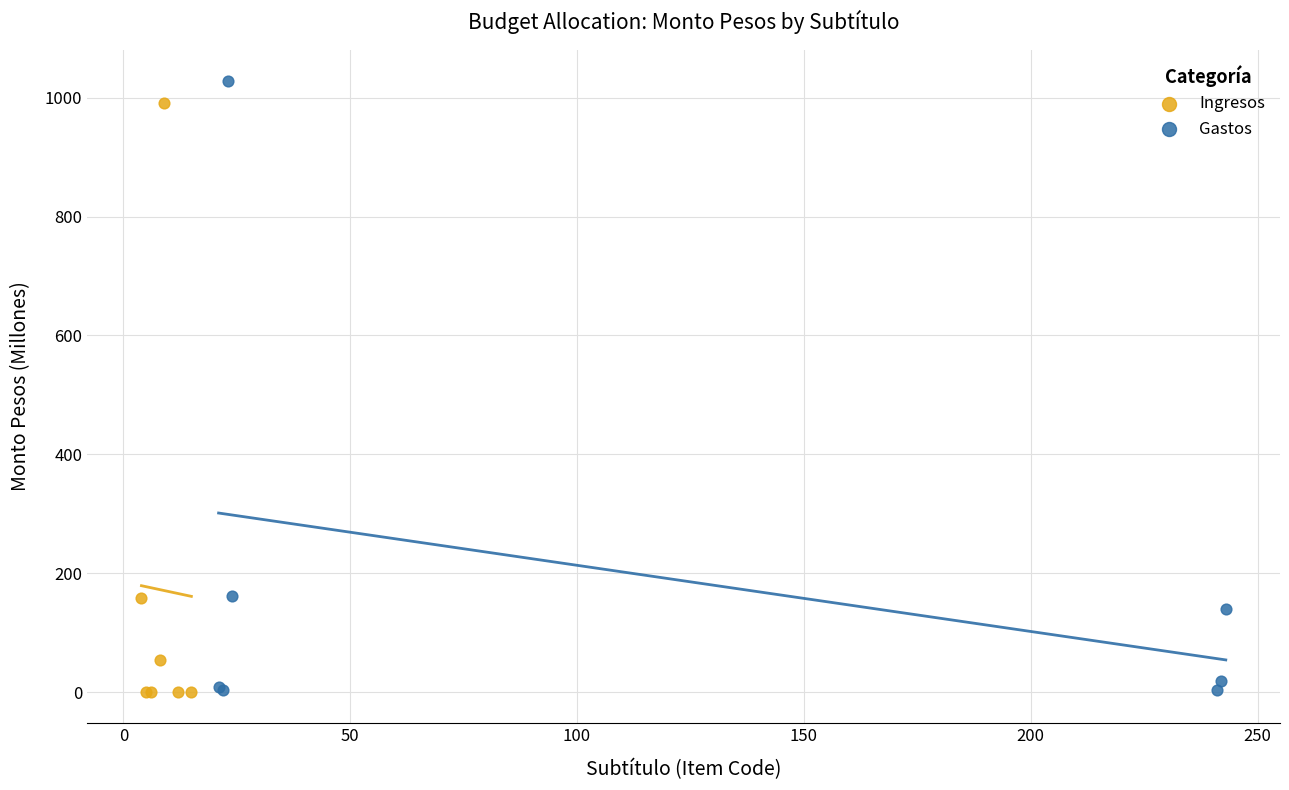

What are all the series names shown in the legend?

Ingresos, Gastos